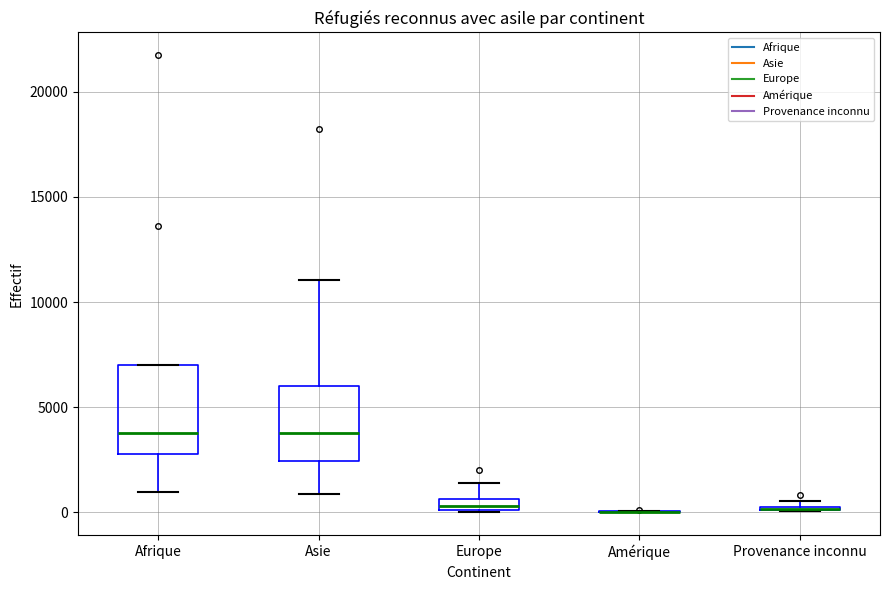

Comparing the boxes themselves (not the whiskers), which one is the tallest?

Afrique